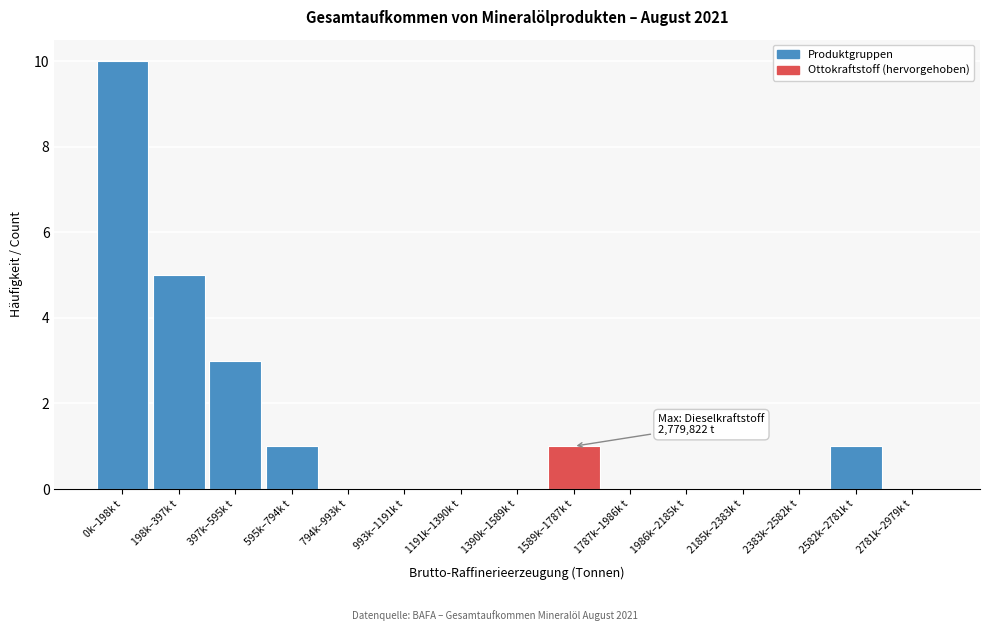

Reading left to right, extract all data points from this chart.

0k–198k t=10	198k–397k t=5	397k–595k t=3	595k–794k t=1	794k–993k t=0	993k–1191k t=0	1191k–1390k t=0	1390k–1589k t=0	1589k–1787k t=1	1787k–1986k t=0	1986k–2185k t=0	2185k–2383k t=0	2383k–2582k t=0	2582k–2781k t=1	2781k–2979k t=0